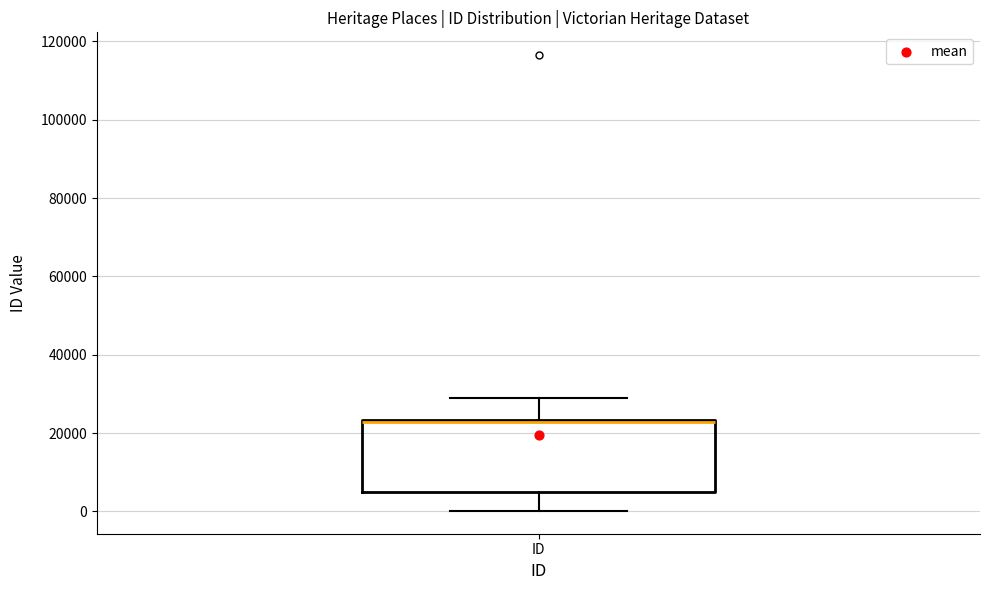

Where is the lower edge of the box for ID on the y-axis? The values are not printed on the chart, so give them approximately, as read against the axis.

4000